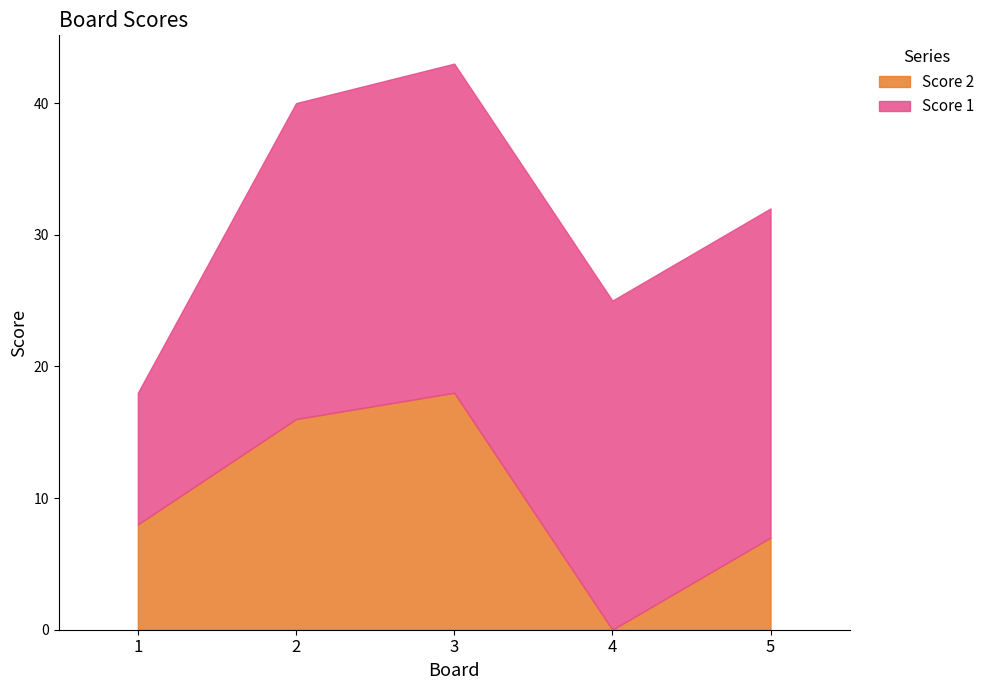

What is the difference between the maximum and minimum values in the Score 2 series?

18